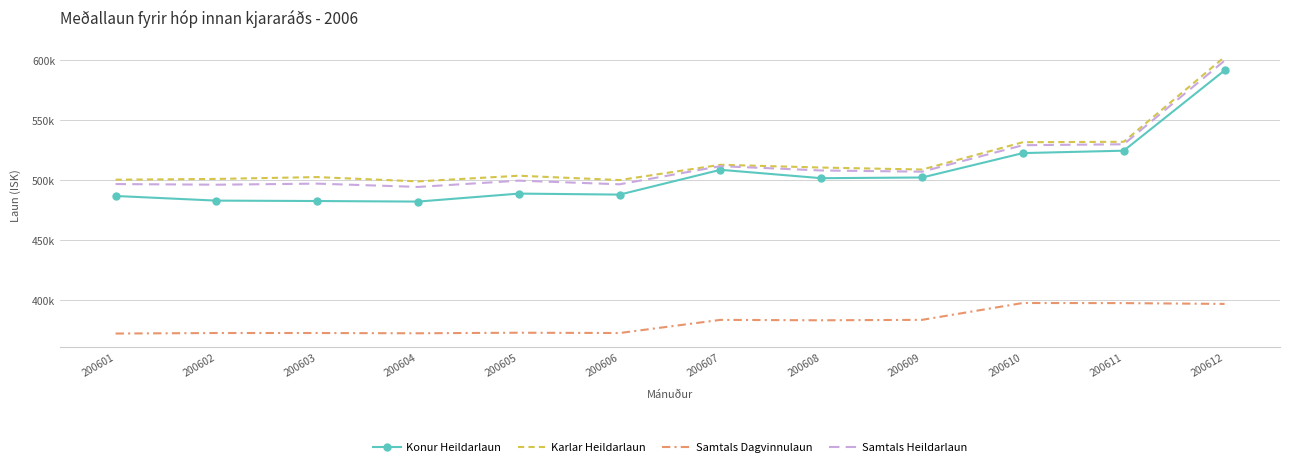

What are all the series names shown in the legend?

Konur Heildarlaun, Karlar Heildarlaun, Samtals Dagvinnulaun, Samtals Heildarlaun